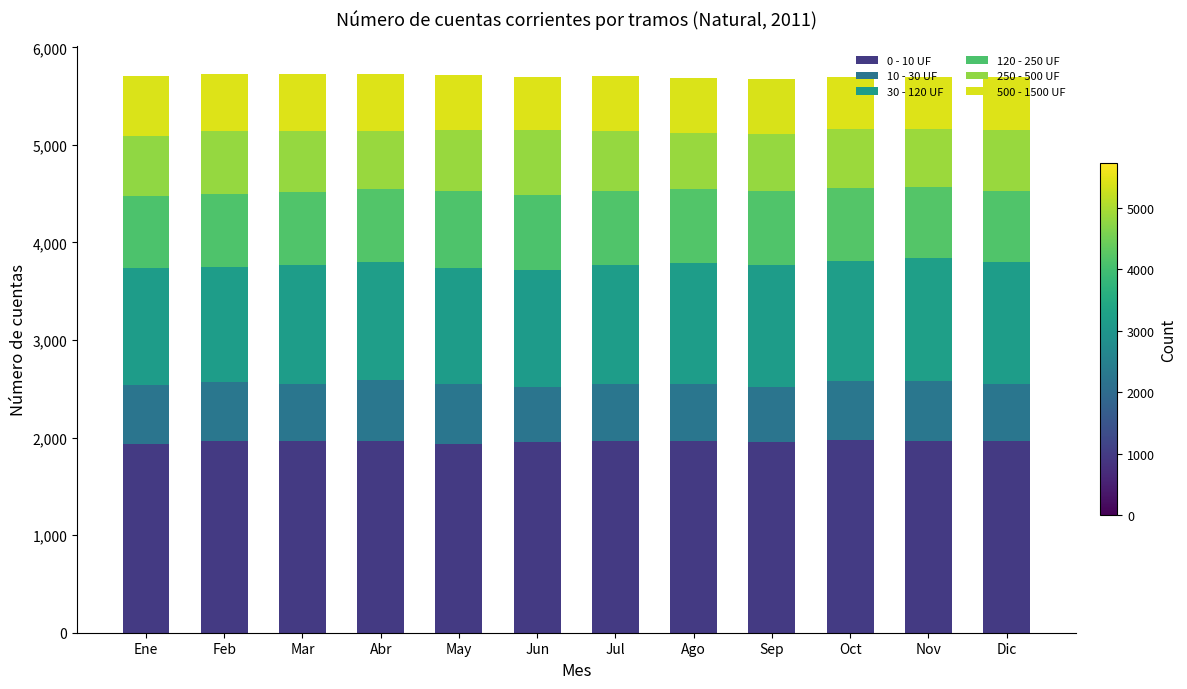

What are all the series names shown in the legend?

0 - 10 UF, 10 - 30 UF, 30 - 120 UF, 120 - 250 UF, 250 - 500 UF, 500 - 1500 UF